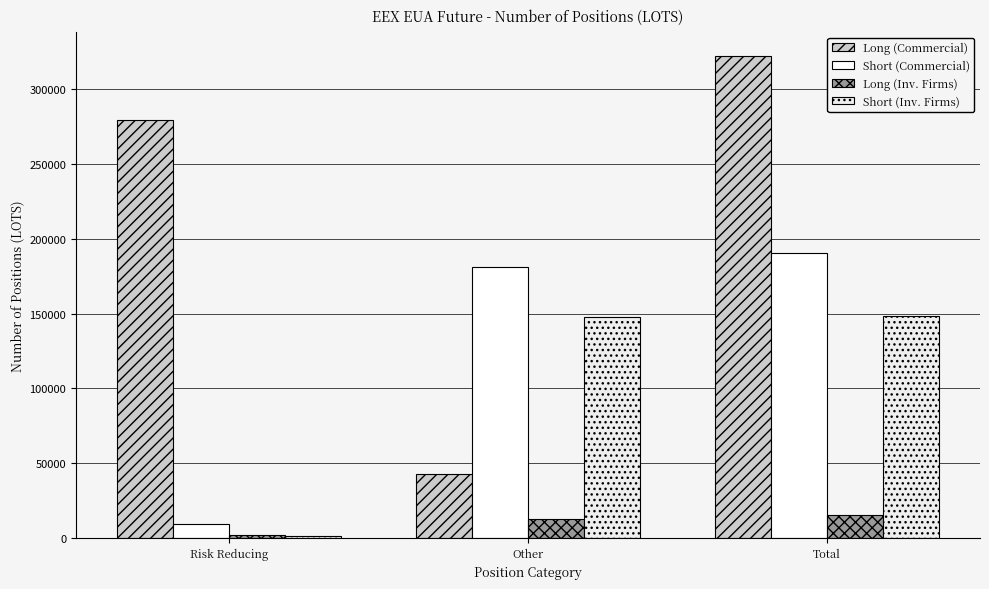

Between Other and Risk Reducing, which is larger?

Risk Reducing